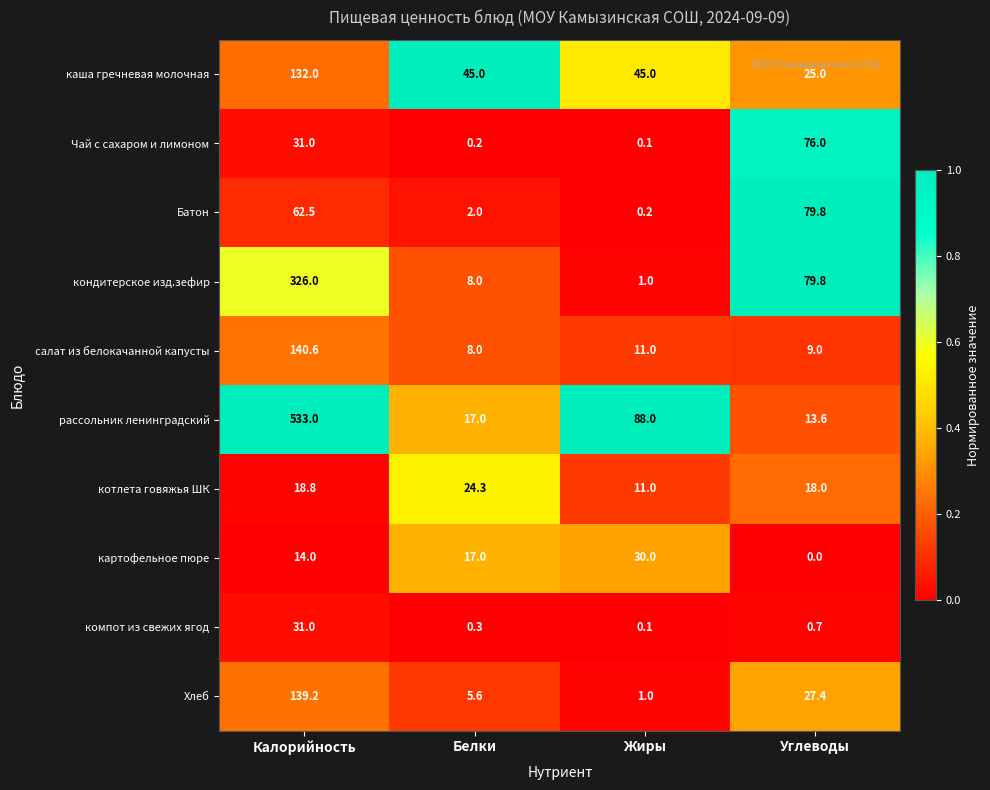

What is the spread (max minus min) of values at Углеводы?

79.8